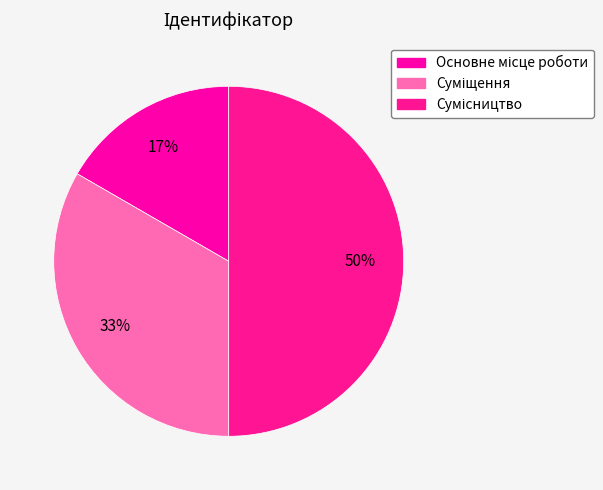

How many segments does this pie chart have?

3